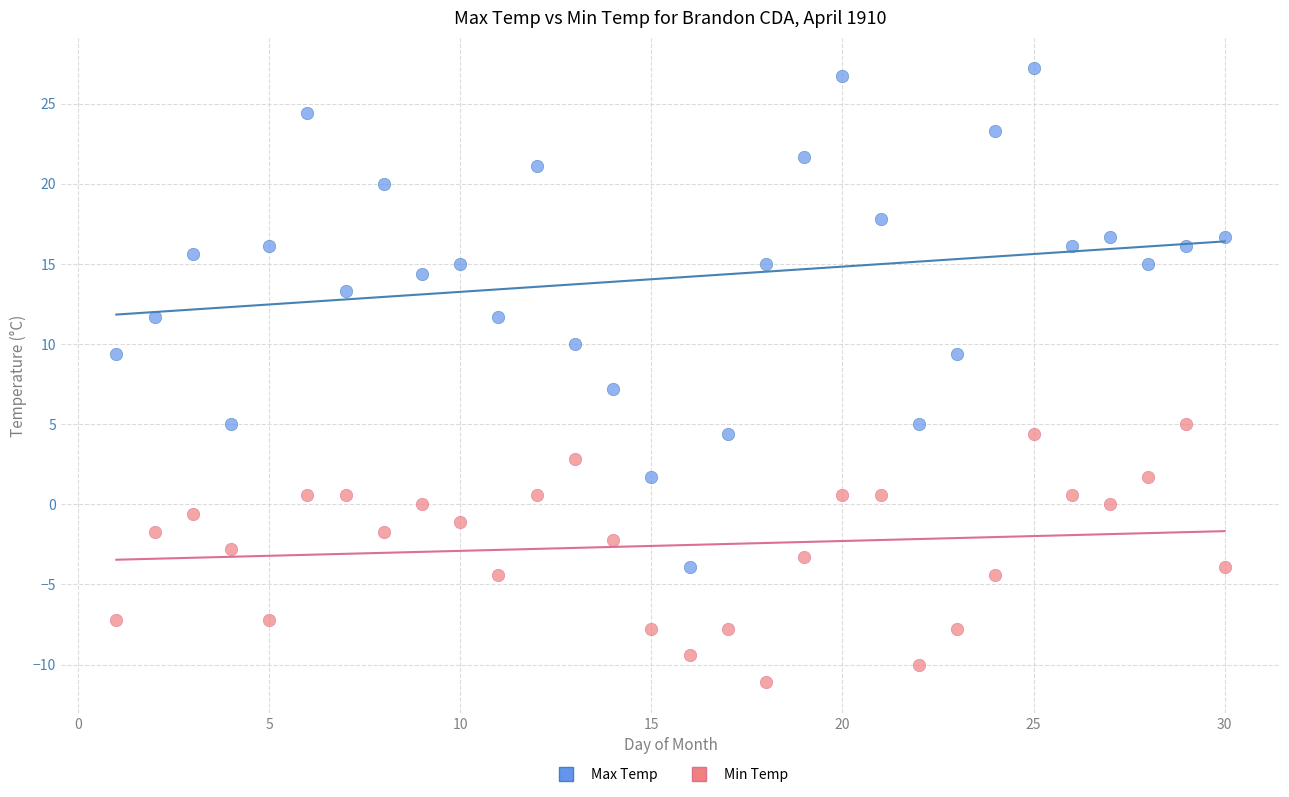

Which series reaches the minimum Y coordinate?

Min Temp